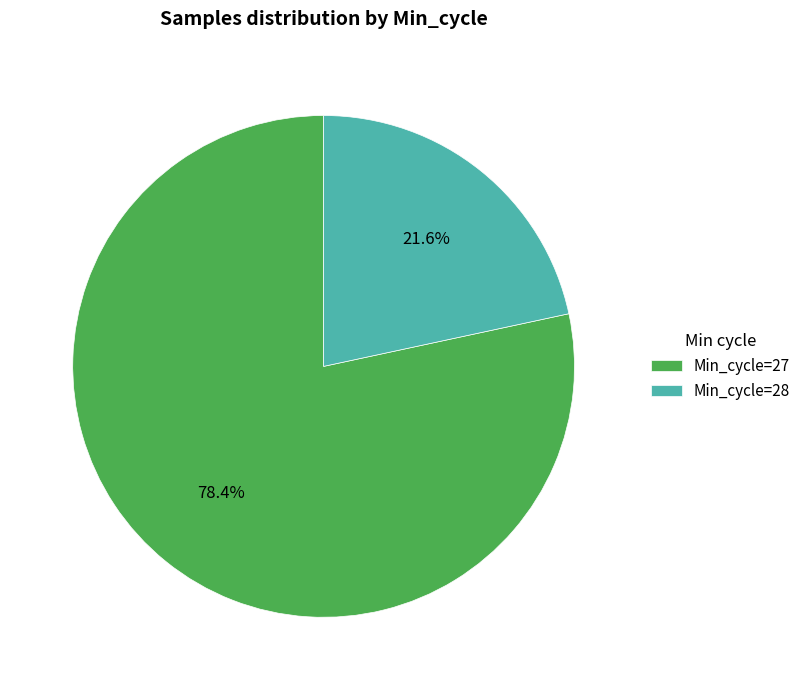

What is the majority slice?

Min_cycle=27